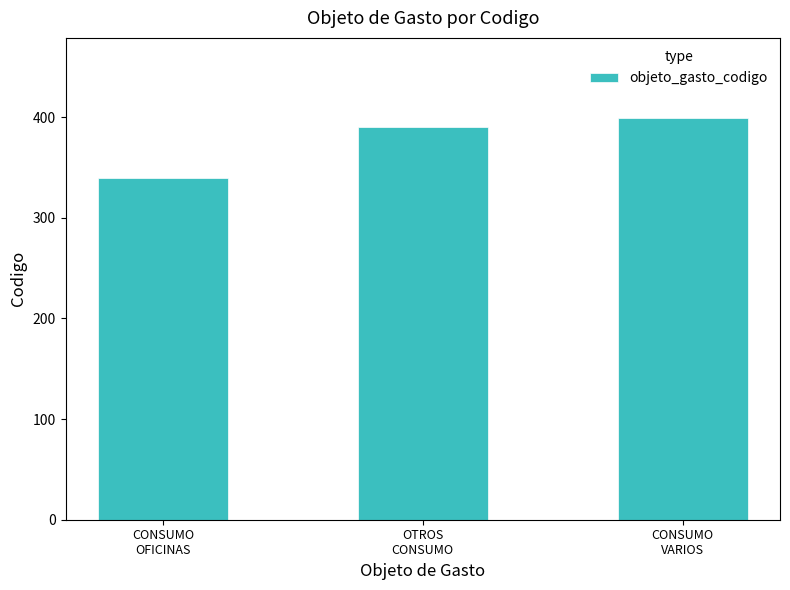

The chart shows a value of 399 at CONSUMO
VARIOS. True or false?

True